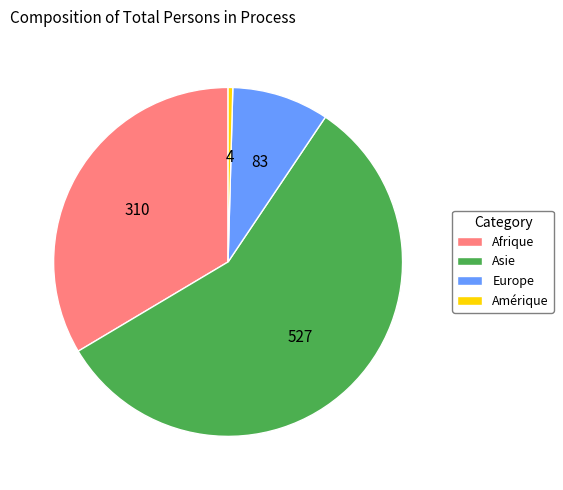

Which has a higher value, Afrique or Amérique?

Afrique